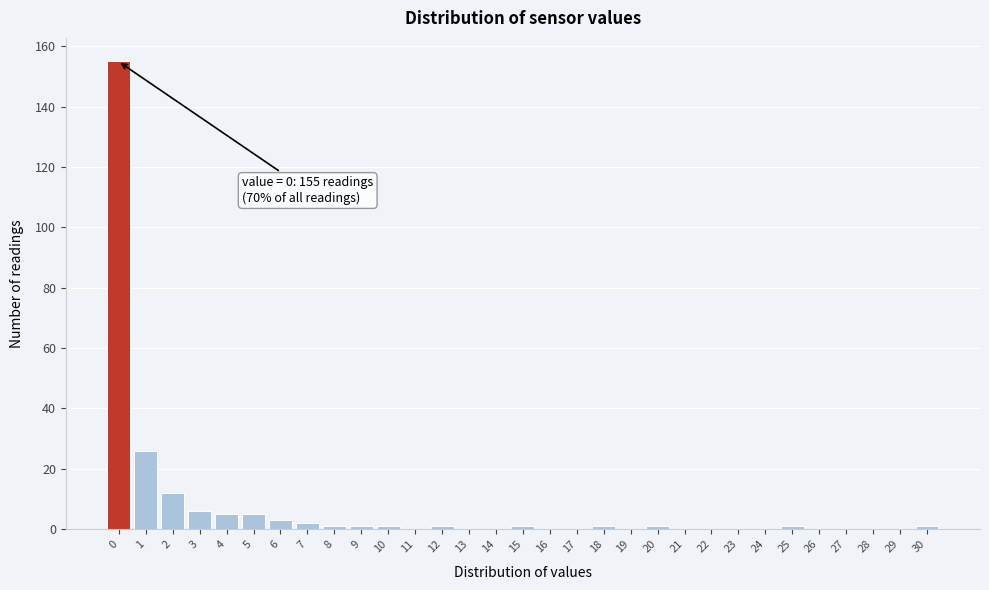

True or false: the data shows 1 at 30.

True